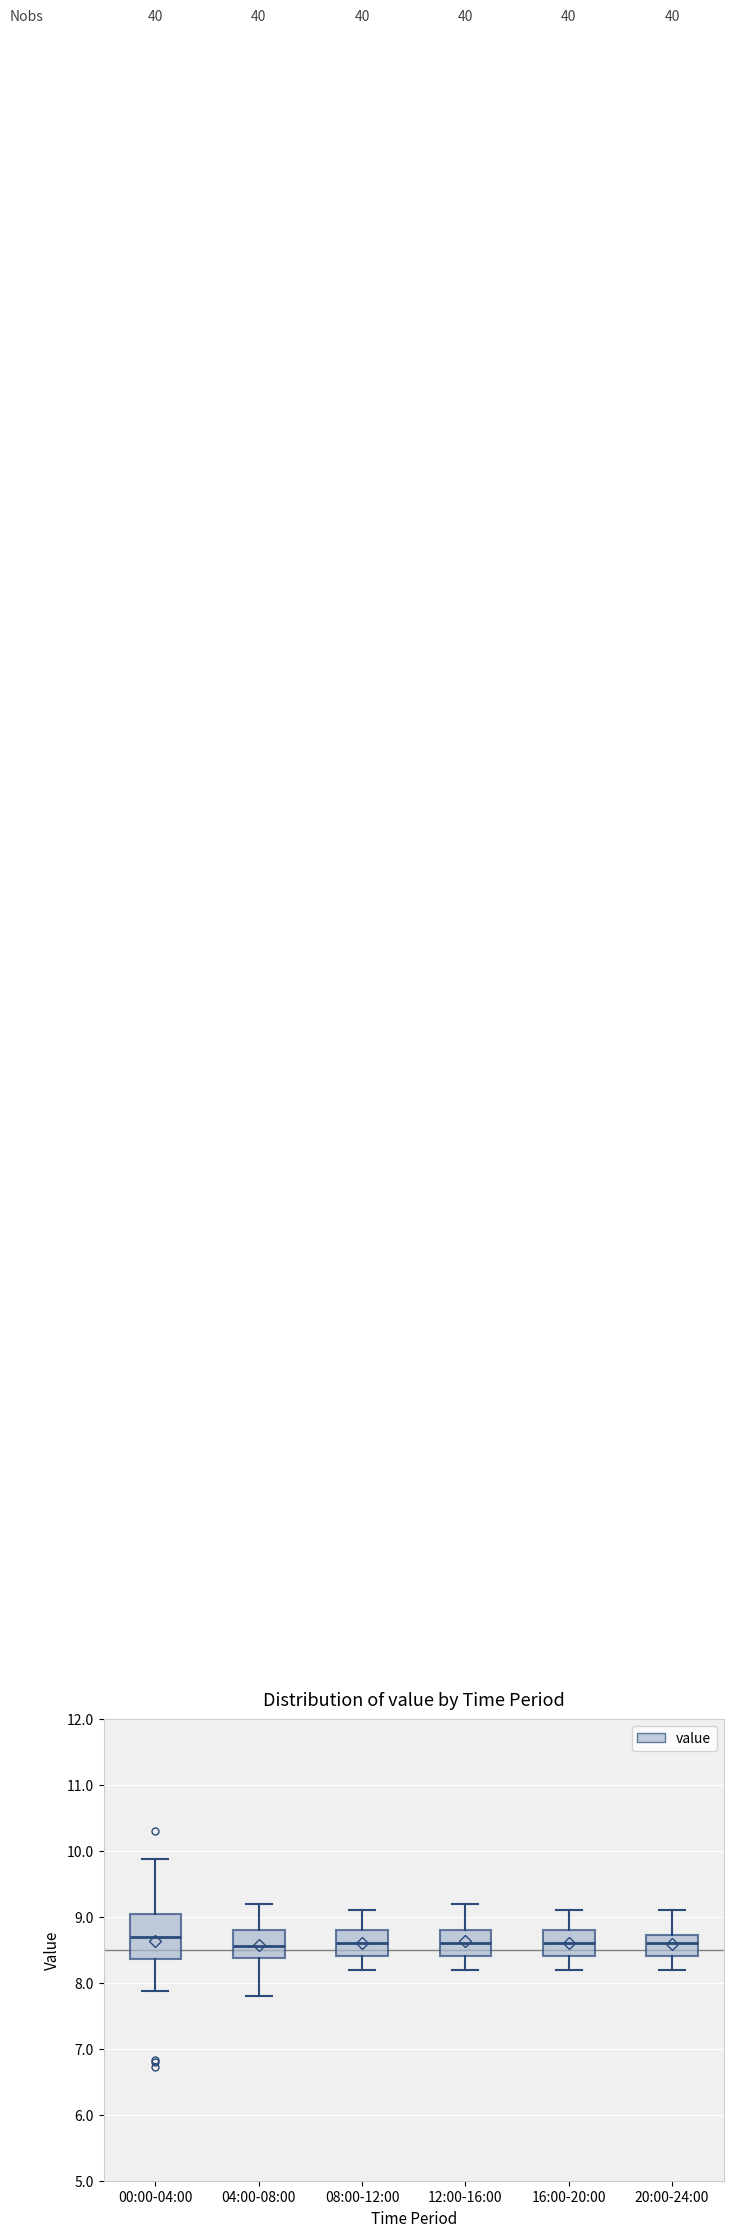

Reading left to right, read every box against the y-axis: the position of its median line, the range the box covers, and the ends of its whiskers. The values are not printed on the chart, so give them approximately, as read against the axis.

00:00-04:00: median 8.7, box 8.4 to 9.0, whiskers 7.9 to 9.9
04:00-08:00: median 8.6, box 8.4 to 8.8, whiskers 7.8 to 9.2
08:00-12:00: median 8.6, box 8.4 to 8.8, whiskers 8.2 to 9.1
12:00-16:00: median 8.6, box 8.4 to 8.8, whiskers 8.2 to 9.2
16:00-20:00: median 8.6, box 8.4 to 8.8, whiskers 8.2 to 9.1
20:00-24:00: median 8.6, box 8.4 to 8.7, whiskers 8.2 to 9.1